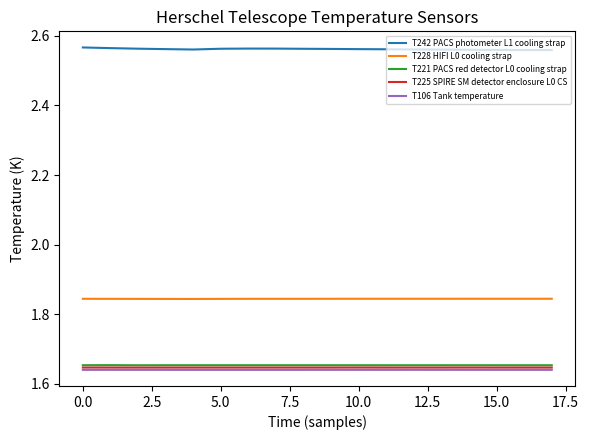

Which series has the largest total across all categories?

T242 PACS photometer L1 cooling strap